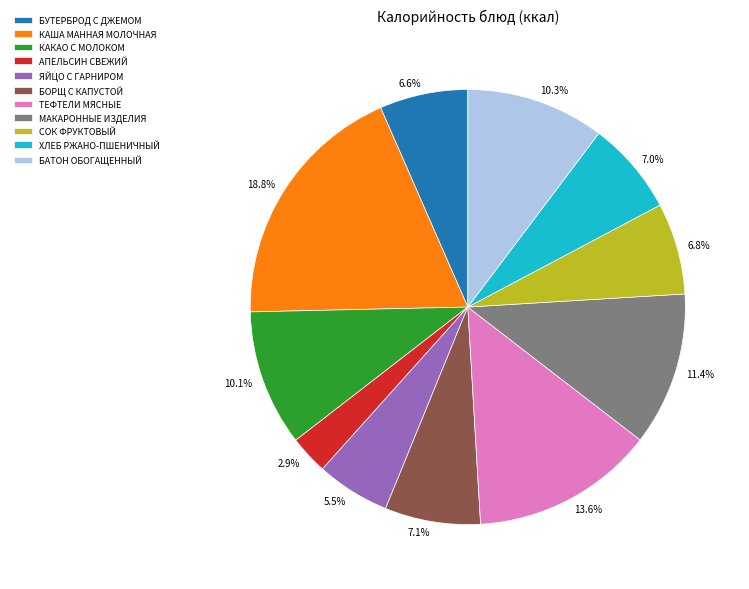

How many slices are in this pie chart?

11